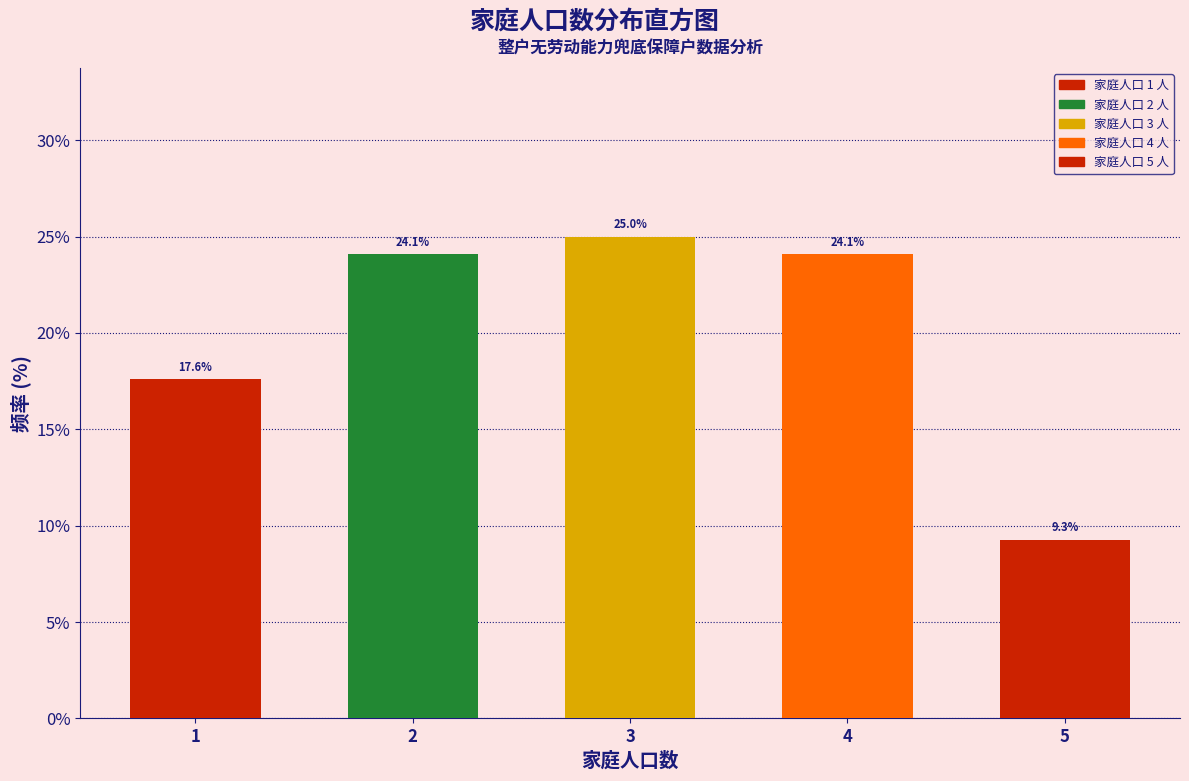

Reading left to right, what are all the values shown in this chart?

1=17.6	2=24.1	3=25.0	4=24.1	5=9.3